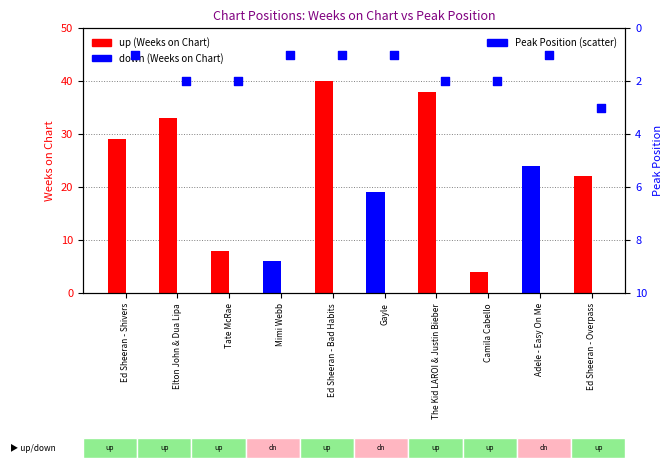

Approximately how many times larger is the value at Elton John & Dua Lipa compared to The Kid LAROI & Justin Bieber?

1.0